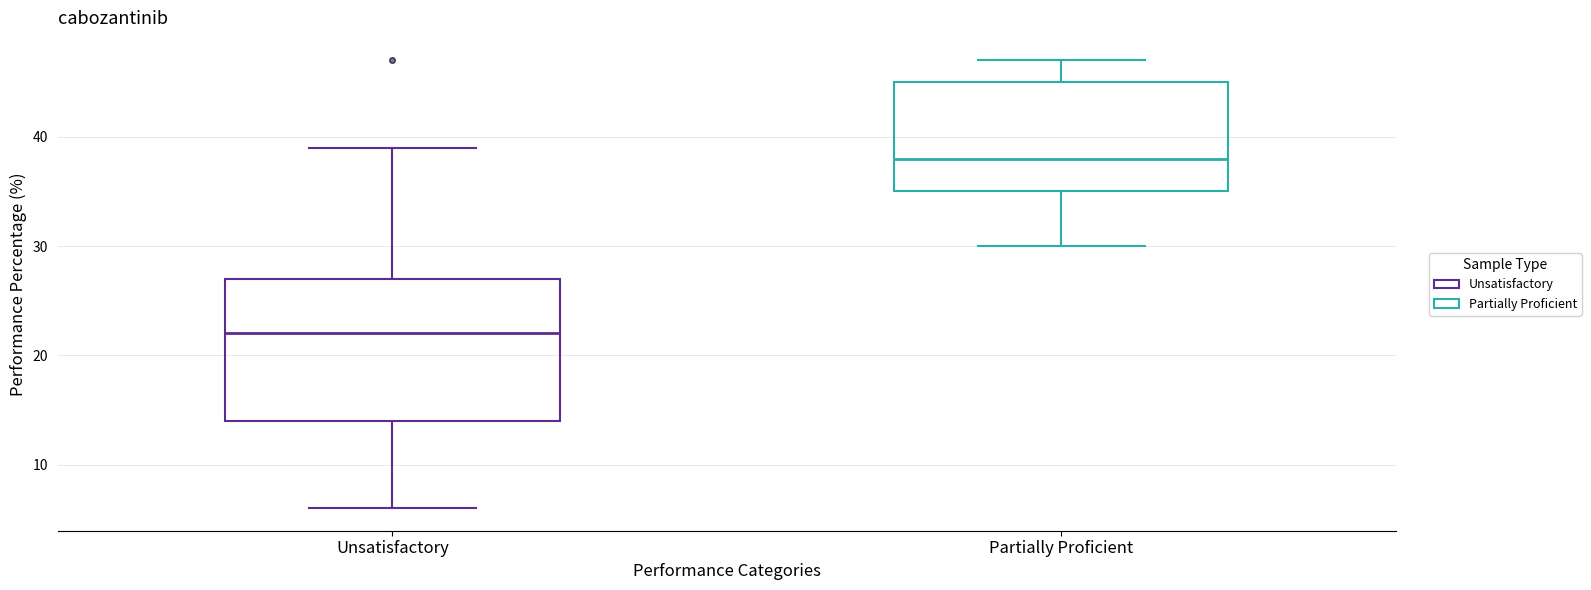

Reading left to right, transcribe this box plot: for each box, give where its median line is, the range the box spans, and where its two whiskers end, as read against the y-axis. The values are not printed on the chart, so give them approximately, as read against the axis.

Unsatisfactory: median 22, box 14 to 27, whiskers 6 to 39
Partially Proficient: median 38, box 35 to 45, whiskers 30 to 47